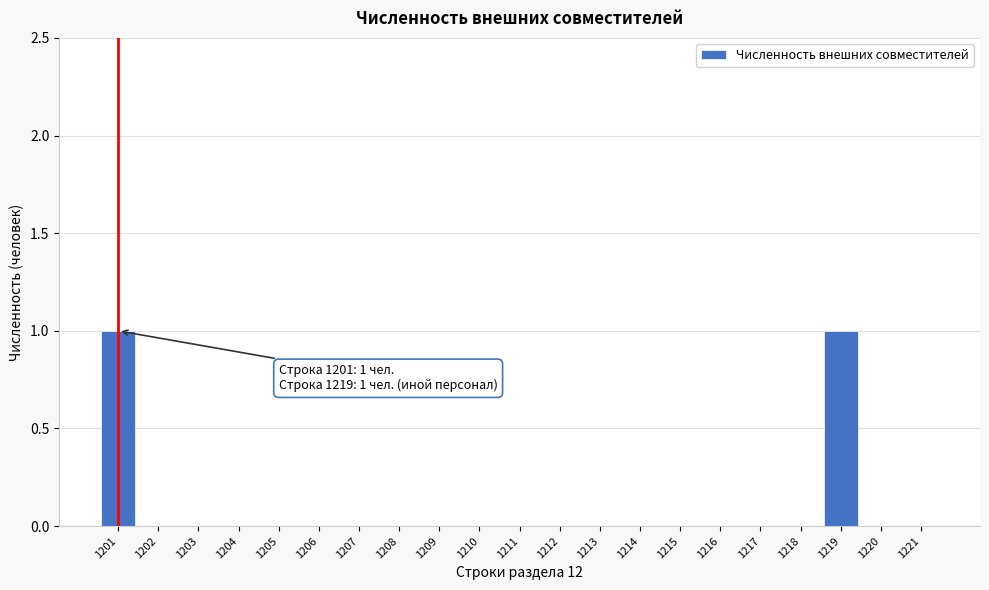

Reading left to right, extract all data points from this chart.

1201=1	1202=0	1203=0	1204=0	1205=0	1206=0	1207=0	1208=0	1209=0	1210=0	1211=0	1212=0	1213=0	1214=0	1215=0	1216=0	1217=0	1218=0	1219=1	1220=0	1221=0